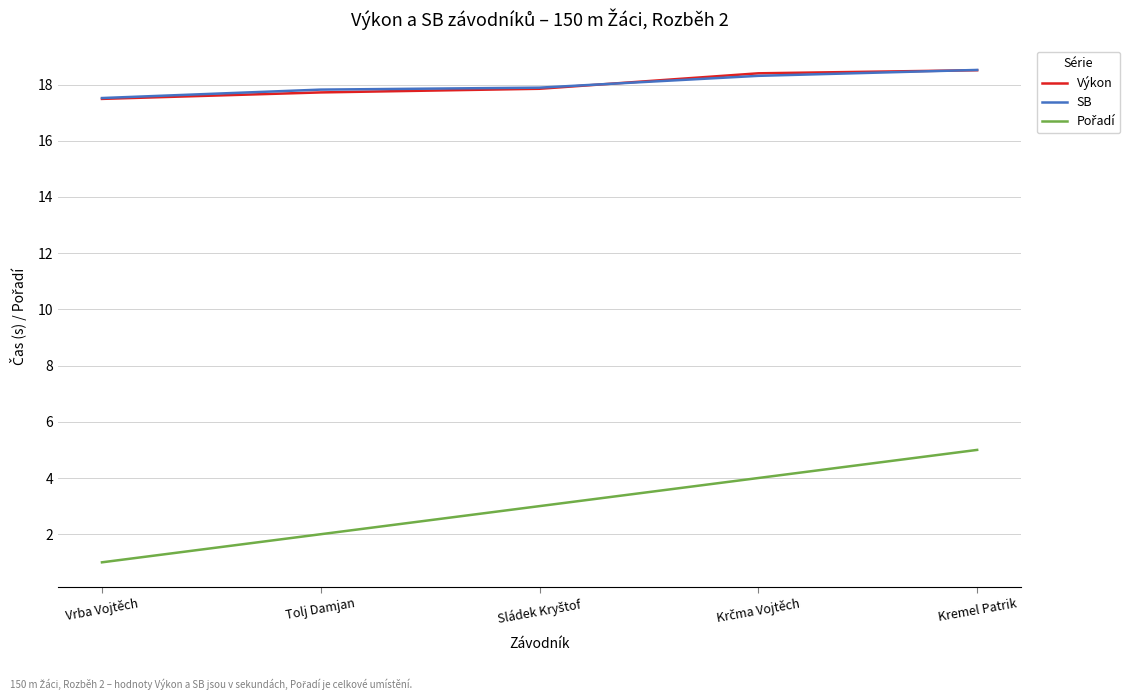

The Výkon series shows 17.7 at Tolj Damjan. True or false?

True